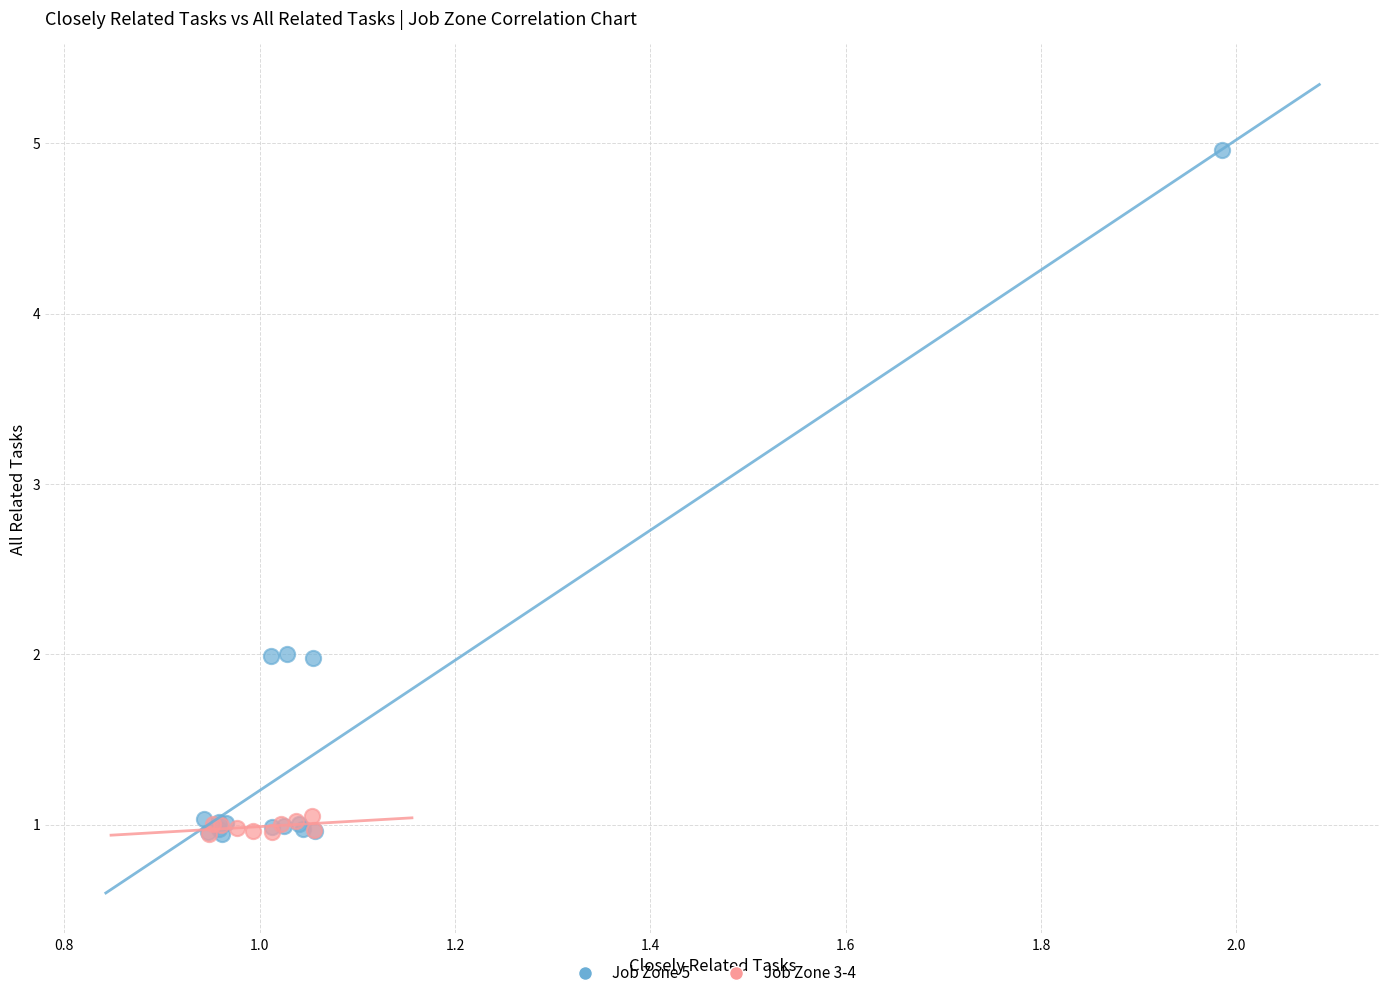

Which series contains the highest Y value?

Job Zone 5